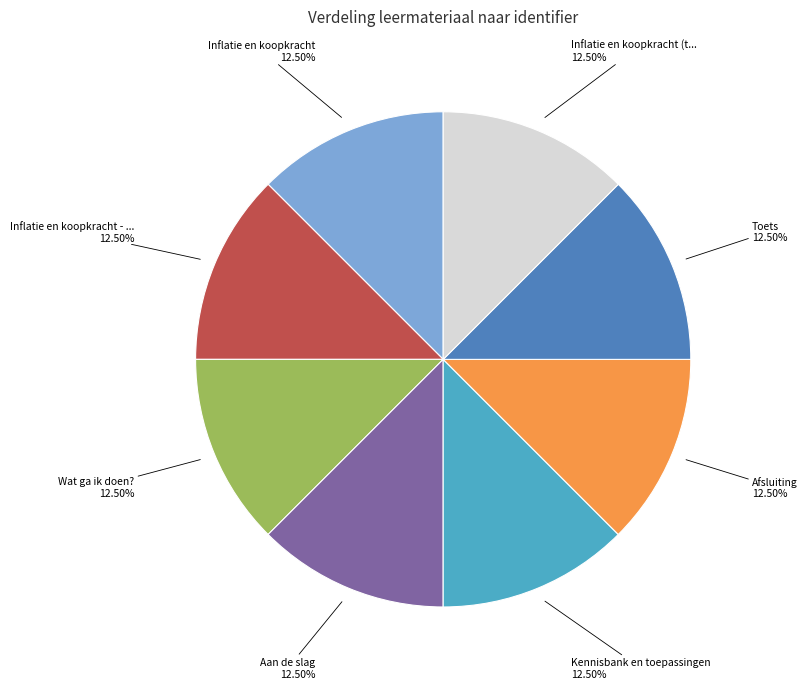

Is there a majority slice in this chart?

No